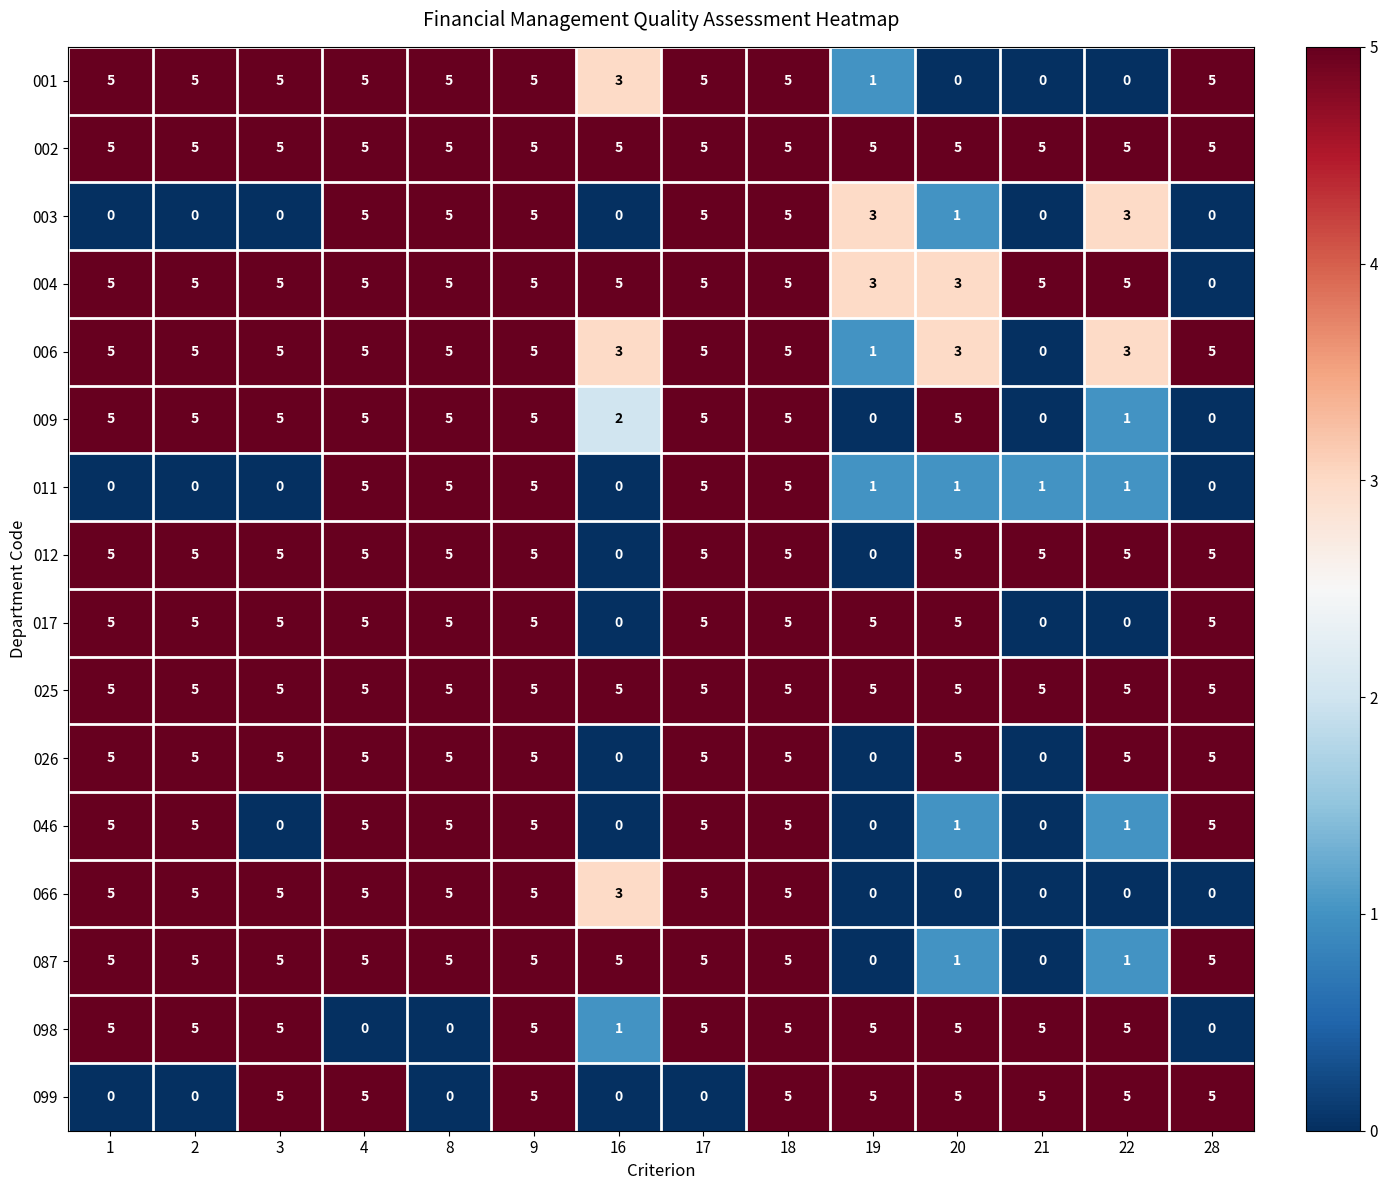

What is the difference between the maximum and minimum values in the 003 series?

5